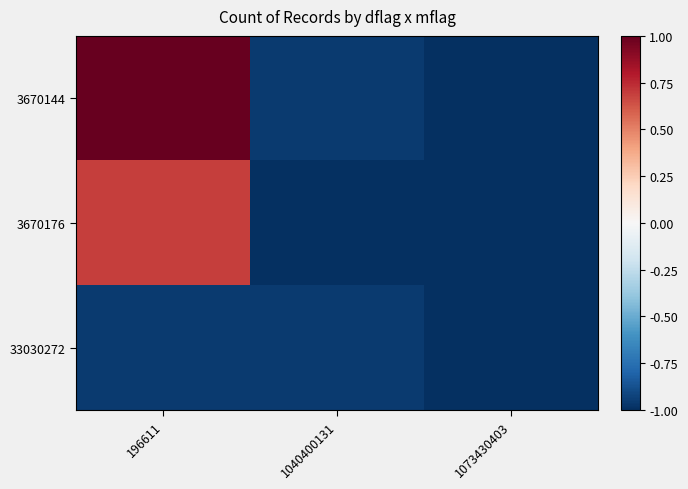

What is the total value across all series at 1040400131?

-2.9